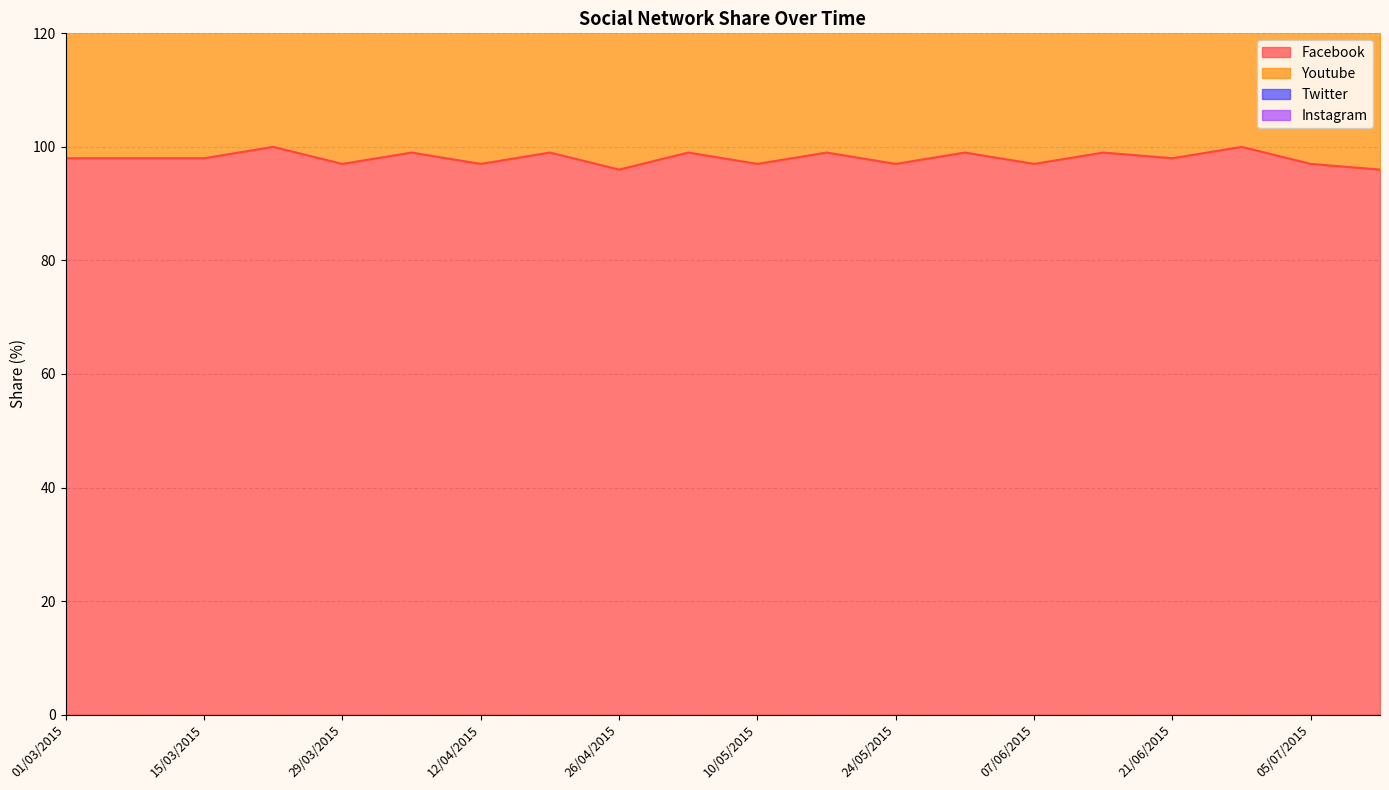

True or false: Instagram and Twitter intersect in this chart.

False